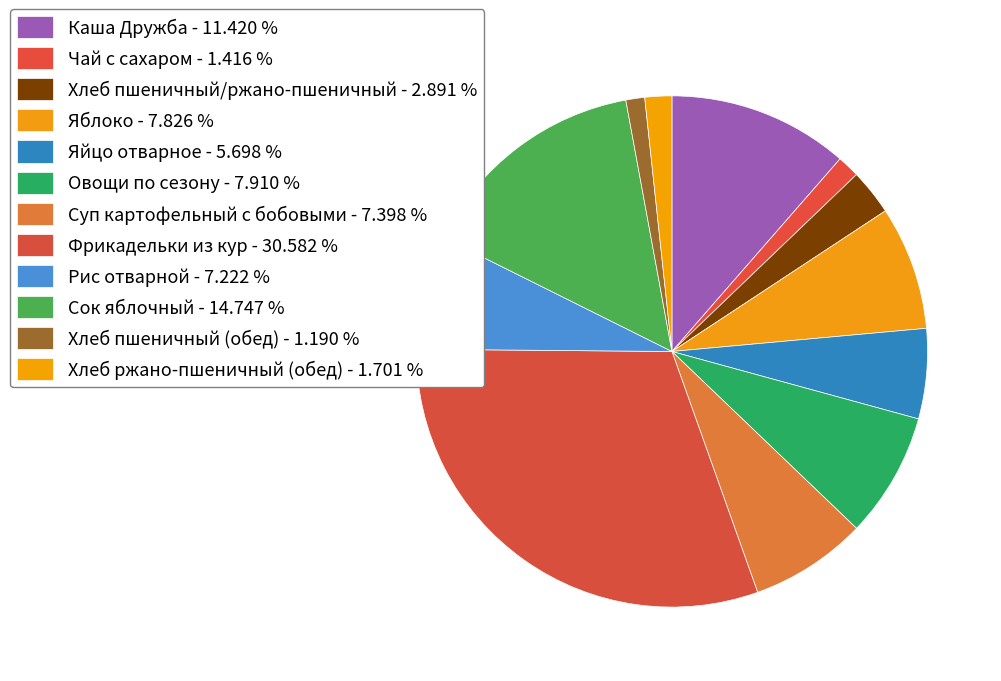

To the nearest percent, what is the difference between the Чай с сахаром and Рис отварной slice percentages?

6%